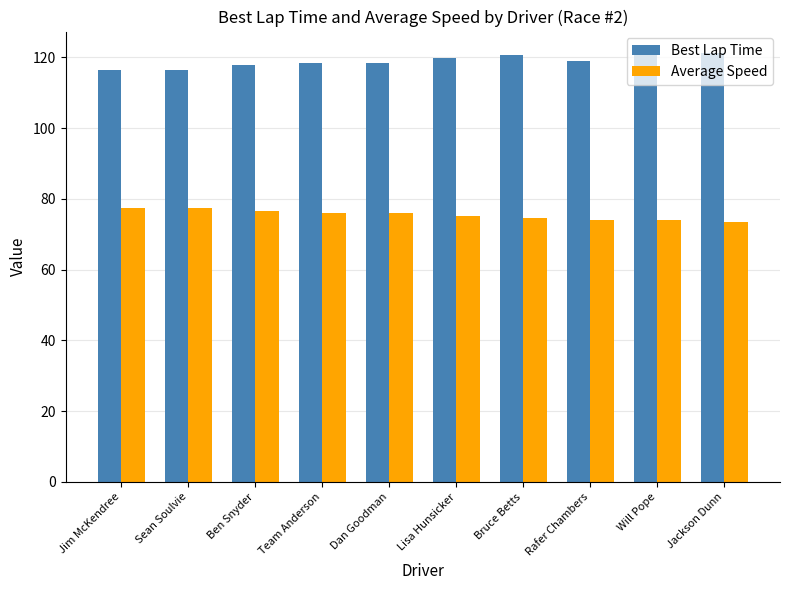

What is the spread (max minus min) of values at Sean Soulvie?

39.2